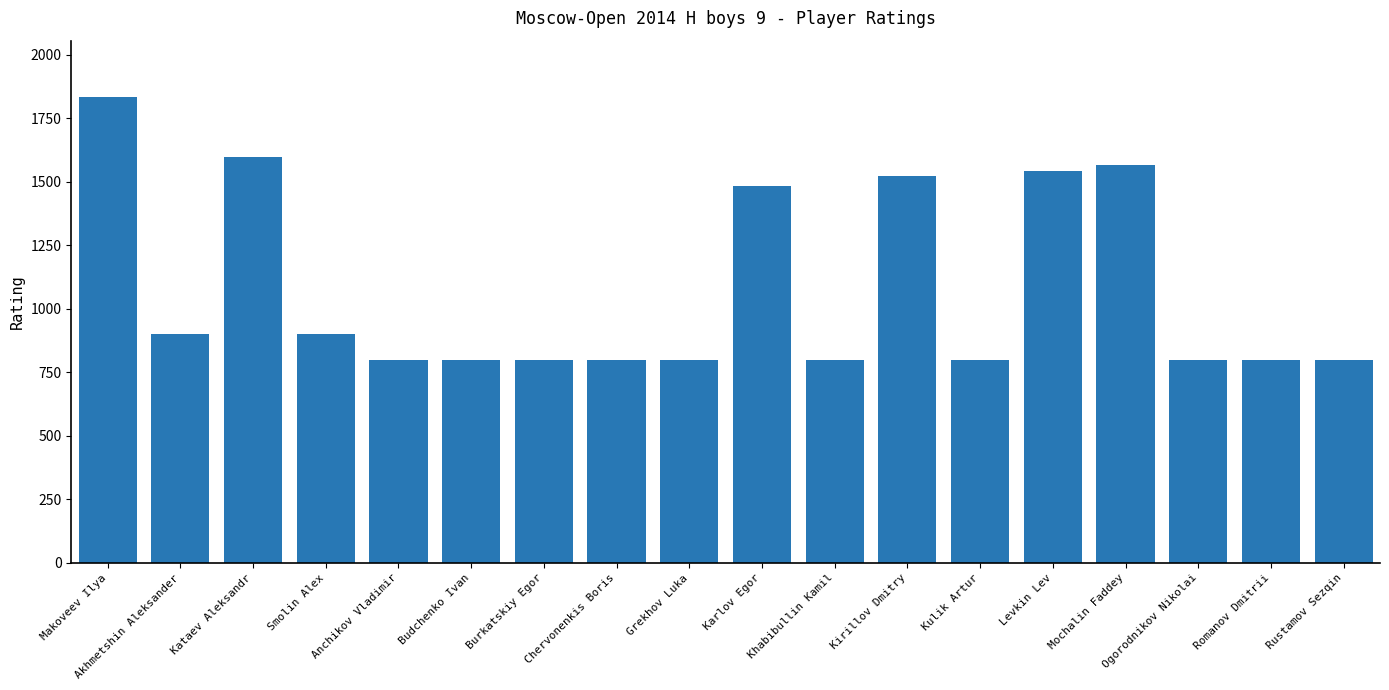

Are the bars horizontal?

No